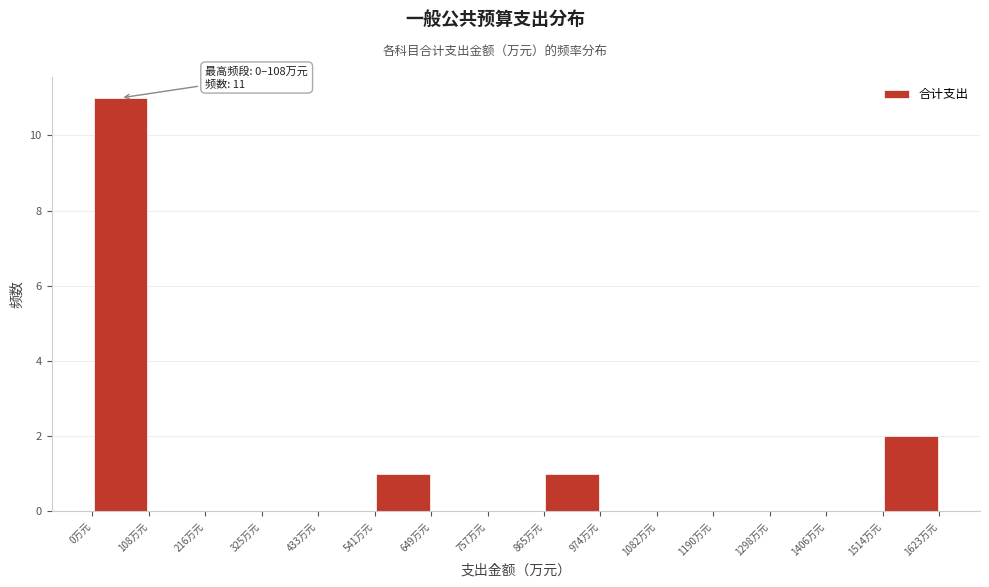

Over which range of the x-axis is the bar tallest?

0 to 100